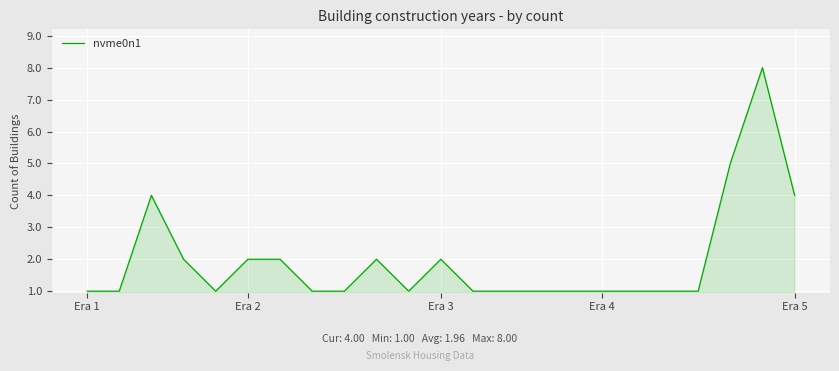

What is the greatest value displayed?

8